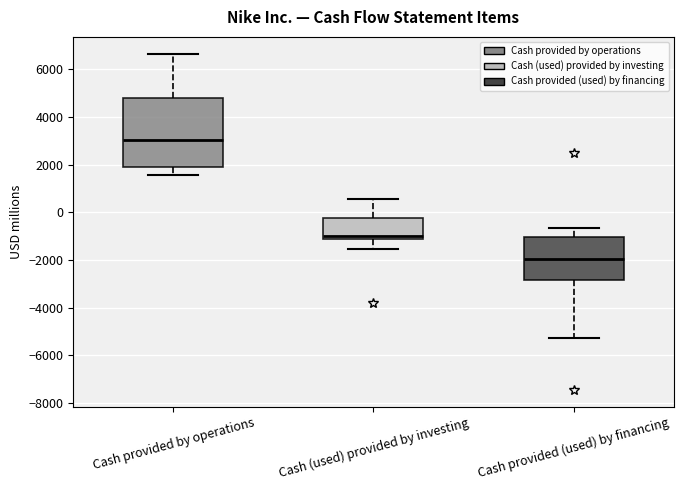

Comparing the boxes themselves (not the whiskers), which one is the tallest?

Cash provided by operations